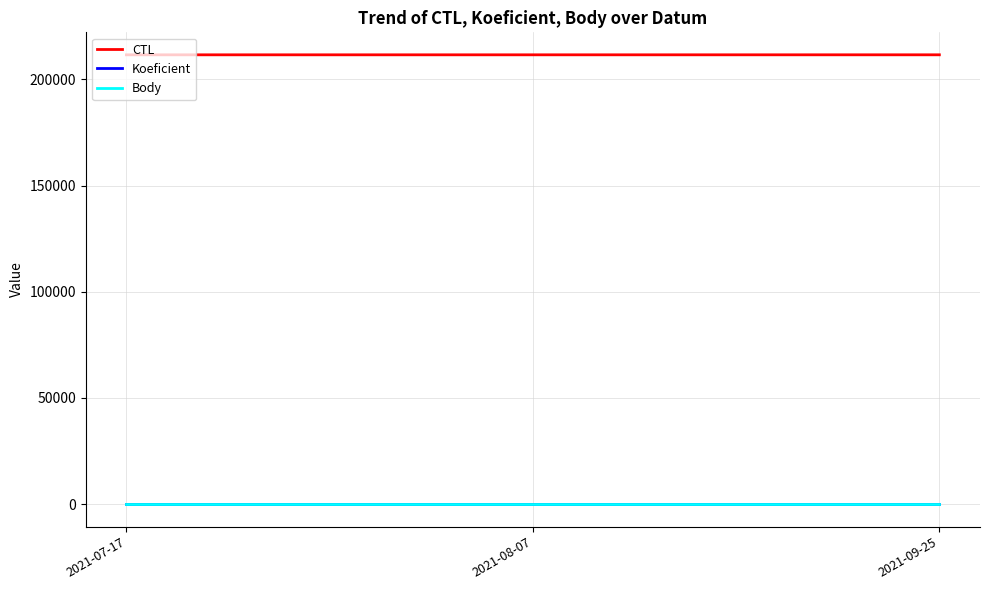

What is the highest value of the CTL series?

211513